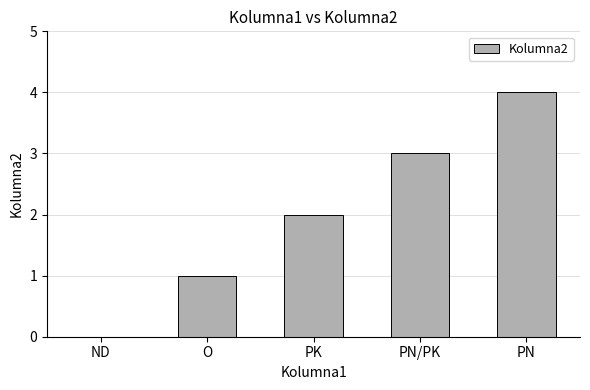

Reading right to left, extract all data points from this chart.

PN=4	PN/PK=3	PK=2	O=1	ND=0